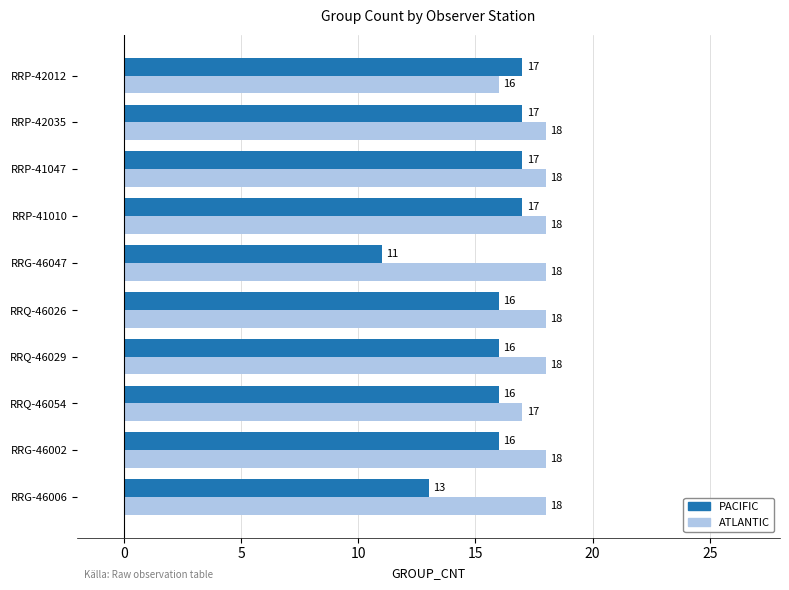

Is the value of PACIFIC at RRG-46002 greater than the value of ATLANTIC at RRG-46047?

No